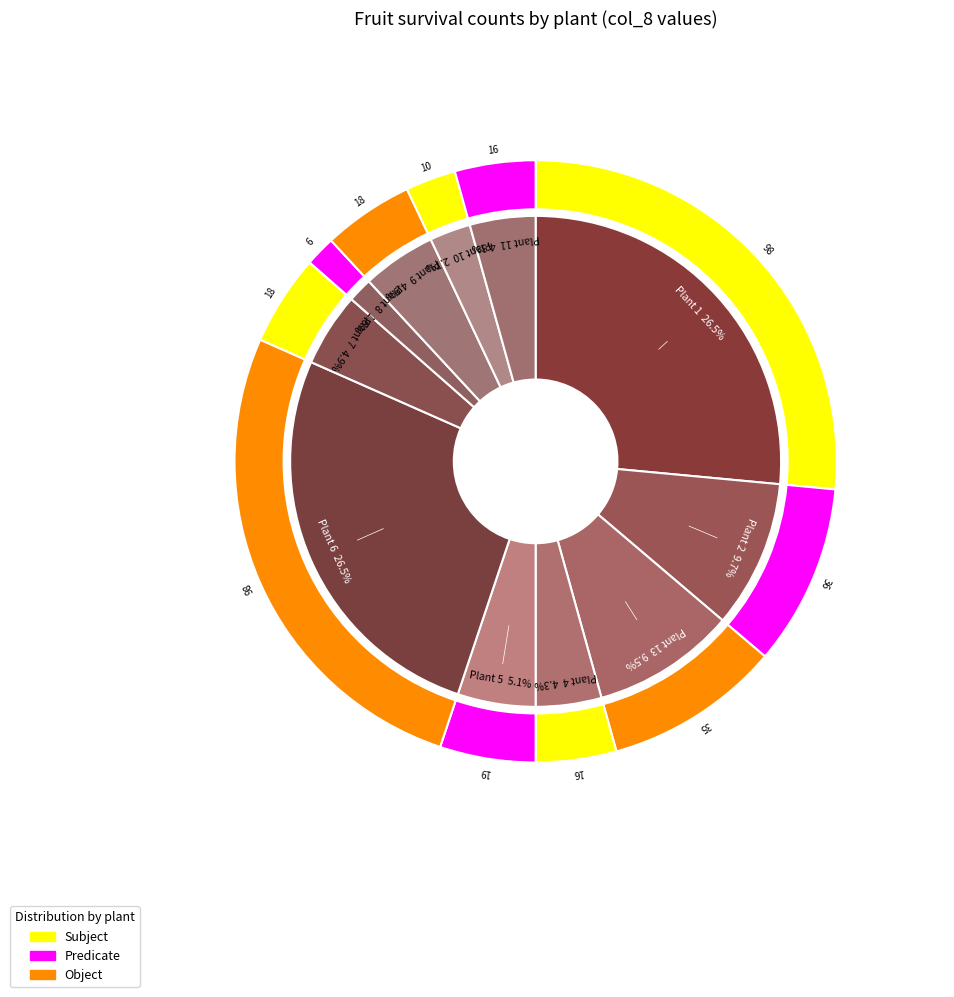

Is it true that Plant 13 is 9% of the pie?

True